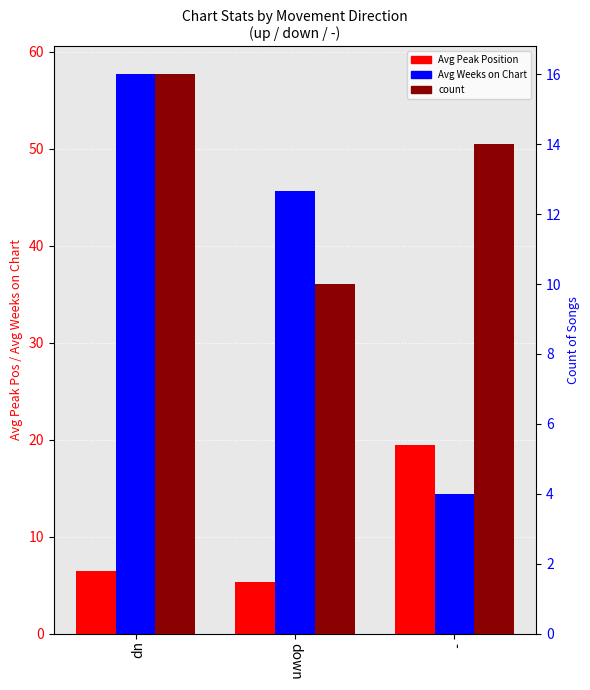

Does the chart contain any negative values?

No